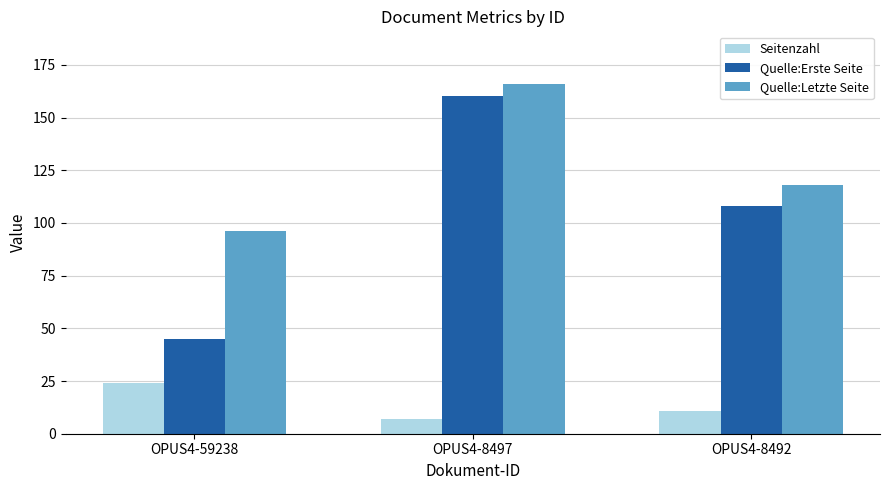

What is the value of the Seitenzahl bar at the 2nd from the left?

7